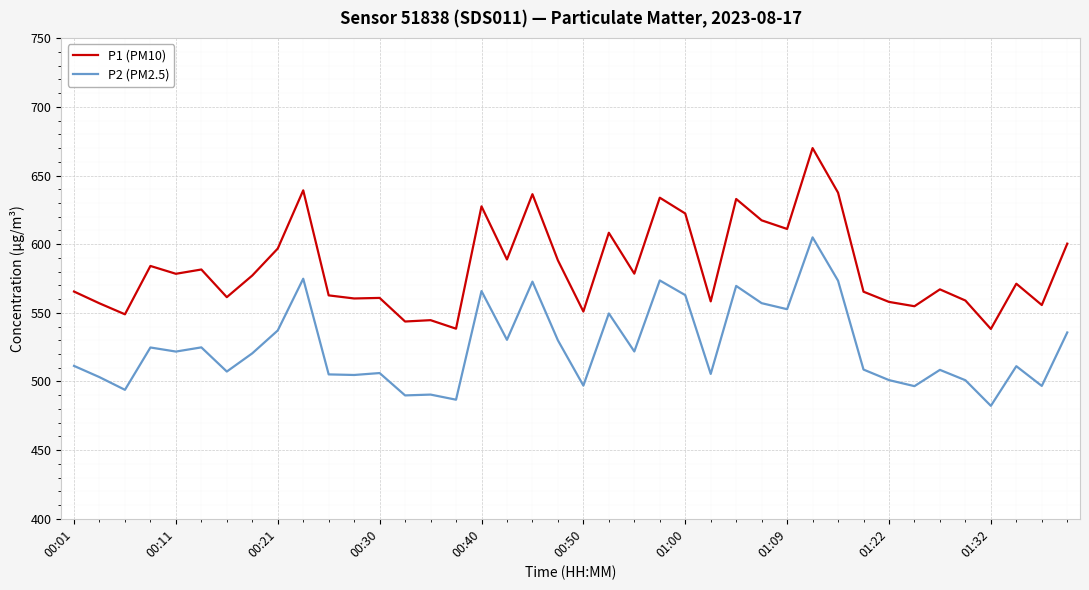

What is the highest value of the P1 (PM10) series?

670.0